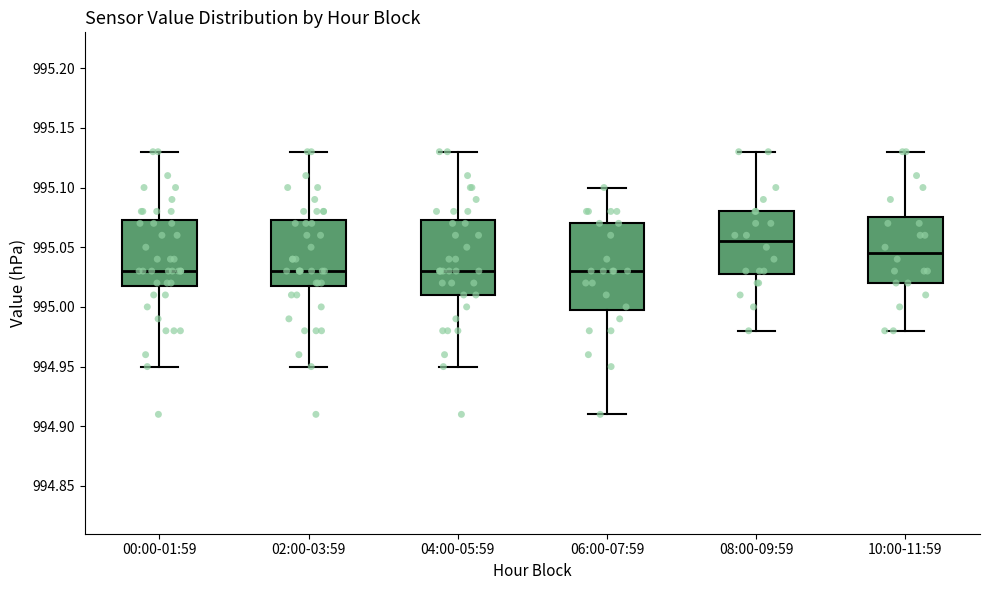

Which box is the tallest, from its lower edge to its upper edge?

06:00-07:59